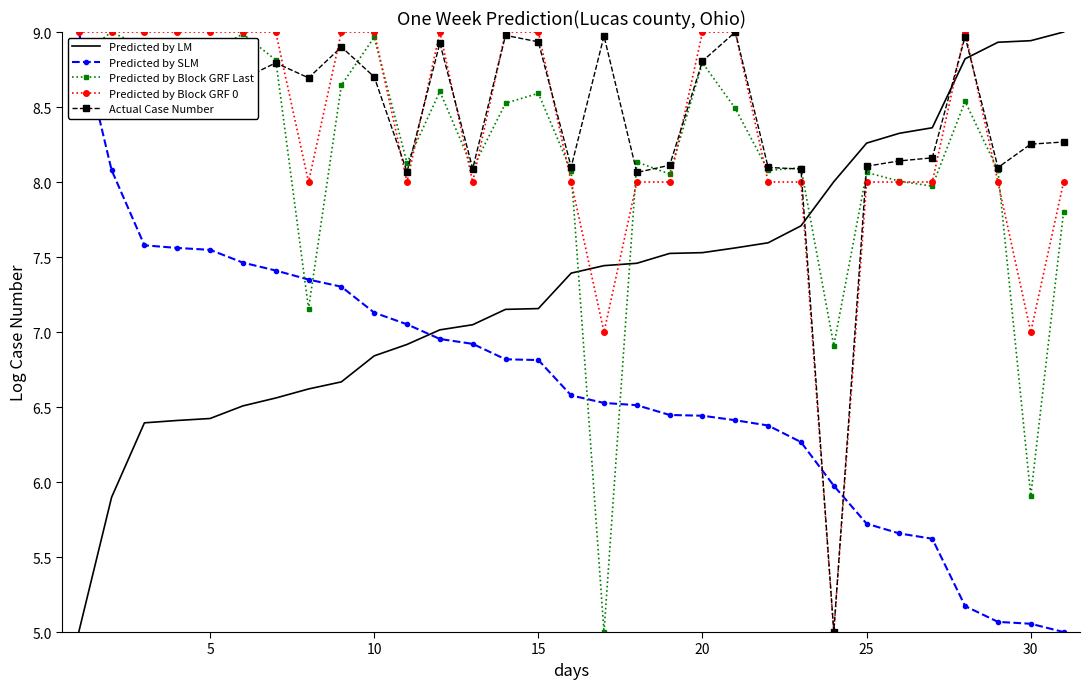

Which series ends up on top after the final intersection of Predicted by LM and Predicted by SLM?

Predicted by LM